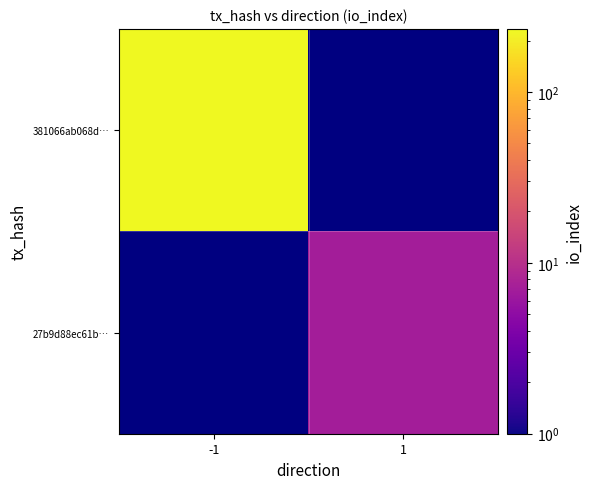

What is the approximate value of 27b9d88ec61b… at 1?

7.0